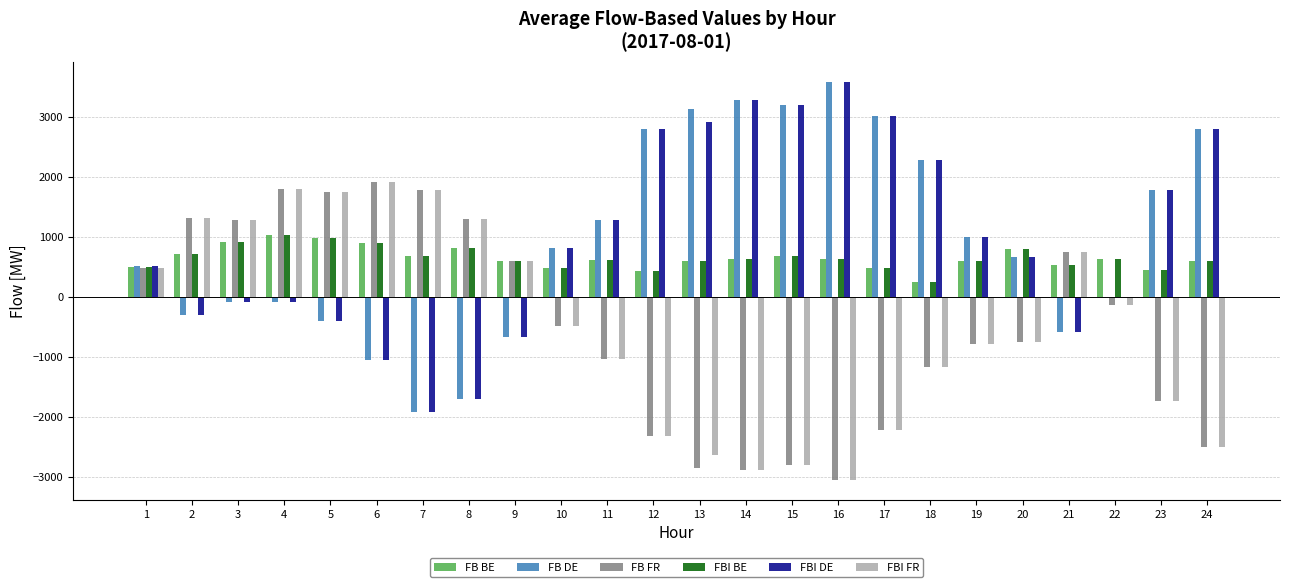

What is the sum of all FBI FR values?

-11556.5